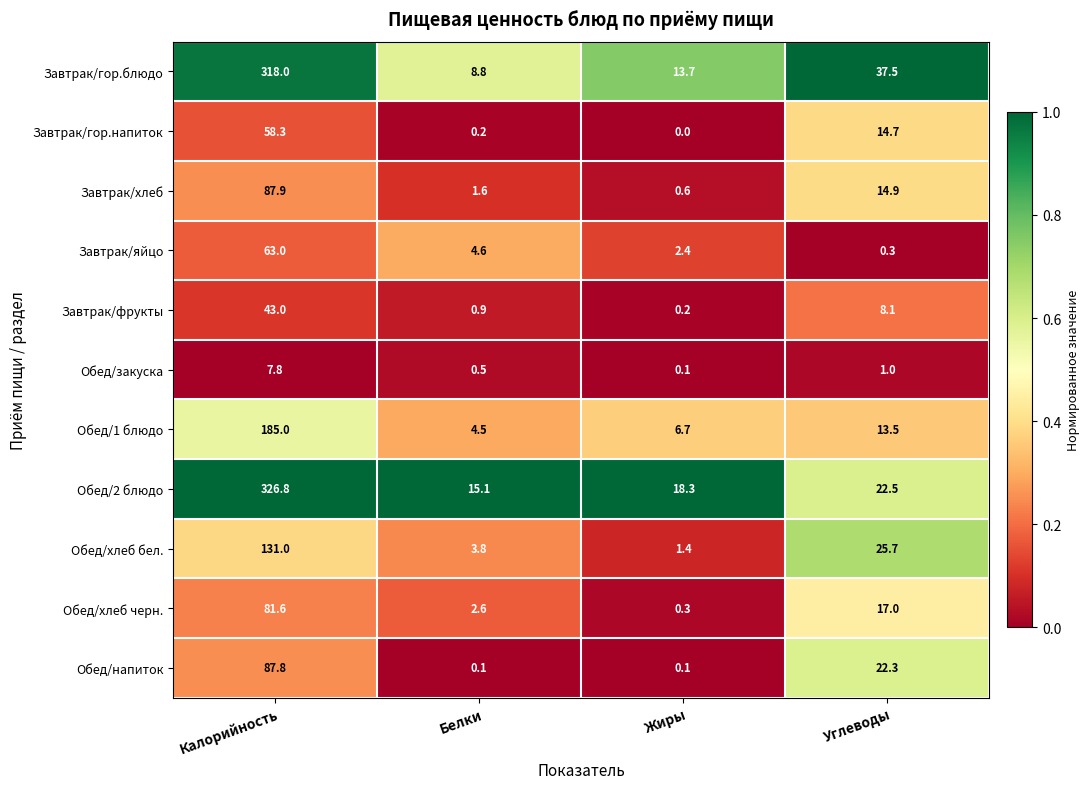

Rank the categories by Обед/хлеб черн. value from lowest to highest.

Жиры, Белки, Углеводы, Калорийность